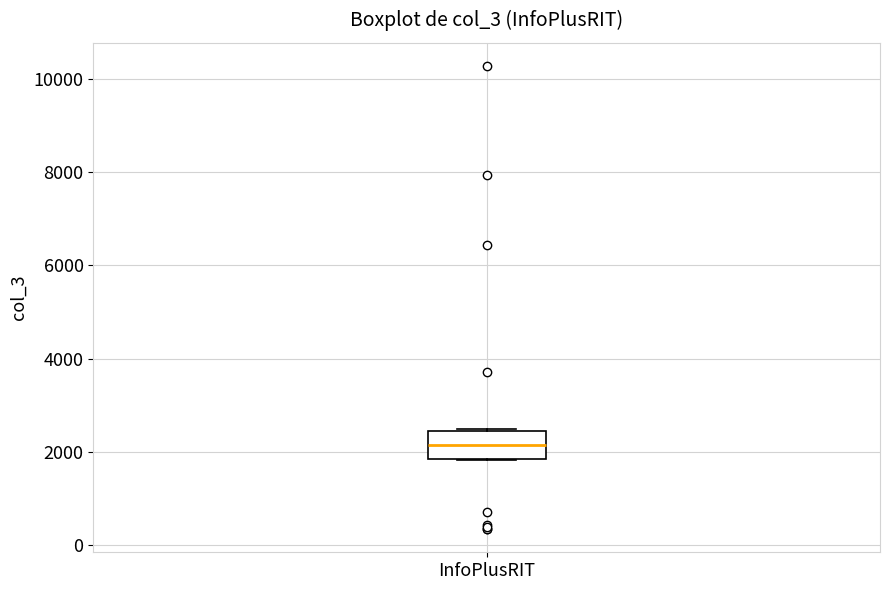

Read this box plot against the y-axis: the position of the median line, the range covered by the box, and the ends of both whiskers. The values are not printed on the chart, so give them approximately, as read against the axis.

median 2200, box 1800 to 2400, whiskers 1800 to 2400